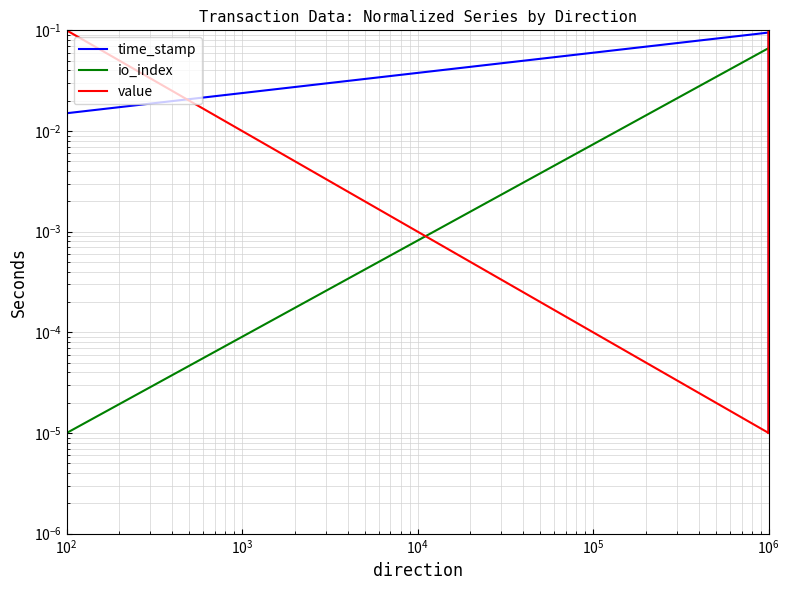

List the series in order of their overall mean, lowest first.

value, time_stamp, io_index